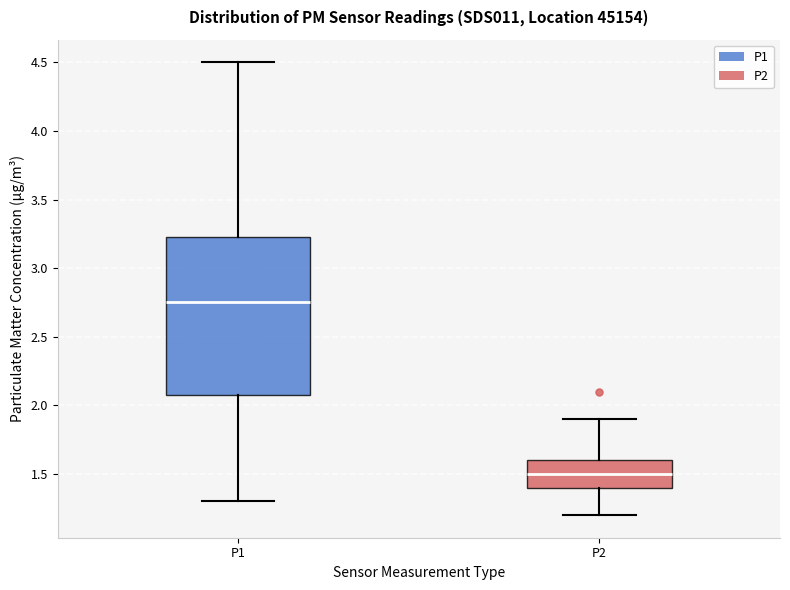

Reading left to right, read every box against the y-axis: the position of its median line, the range the box covers, and the ends of its whiskers. The values are not printed on the chart, so give them approximately, as read against the axis.

P1: median 2.75, box 2.10 to 3.25, whiskers 1.30 to 4.50
P2: median 1.50, box 1.40 to 1.60, whiskers 1.20 to 1.90